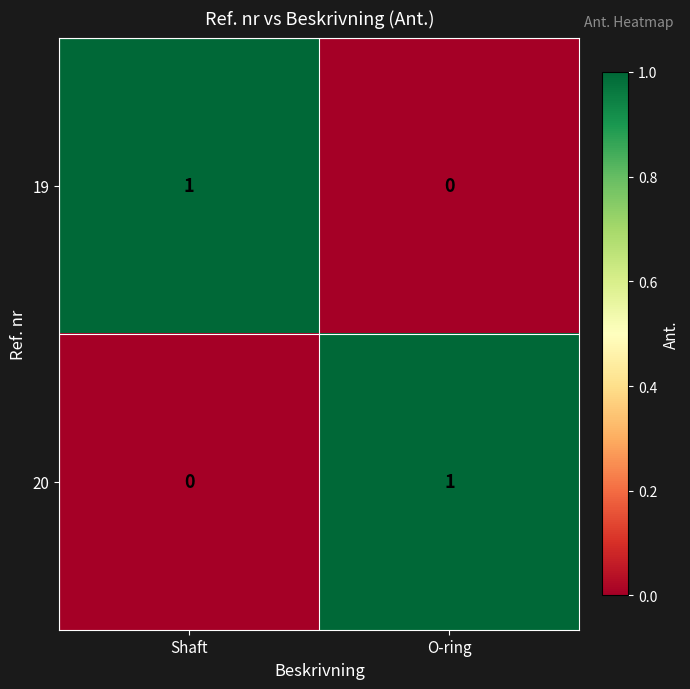

At which label does 19 reach its peak?

Shaft